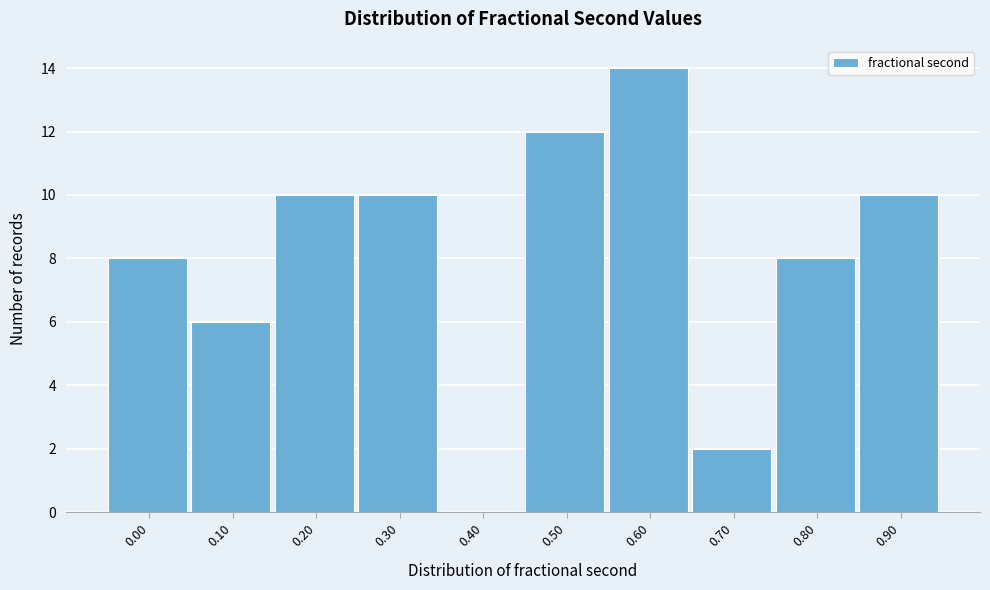

Reading left to right, extract all data points from this chart.

0.00=8	0.10=6	0.20=10	0.30=10	0.40=0	0.50=12	0.60=14	0.70=2	0.80=8	0.90=10